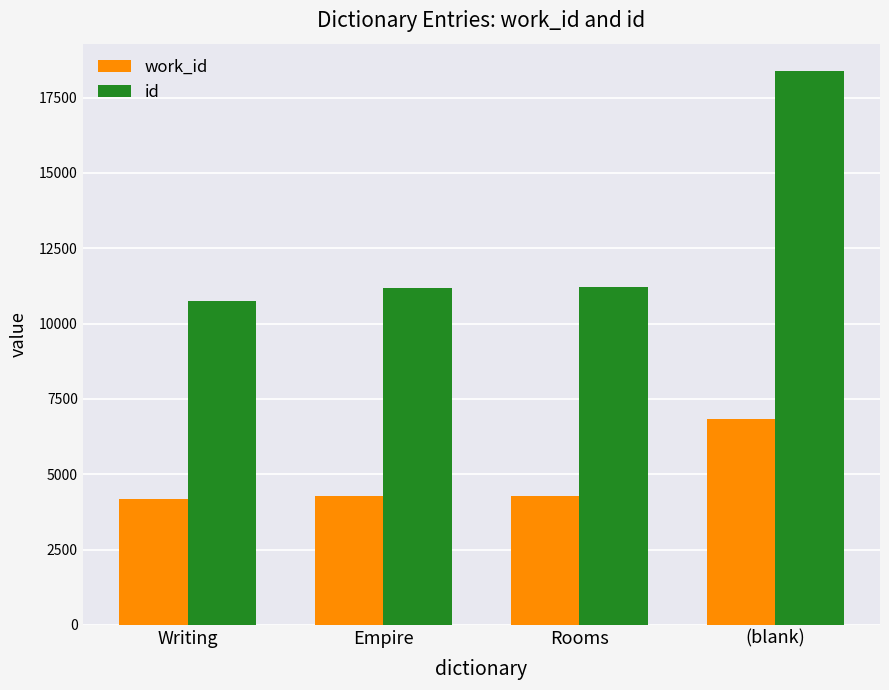

At which category does the chart reach its peak across all series?

(blank)